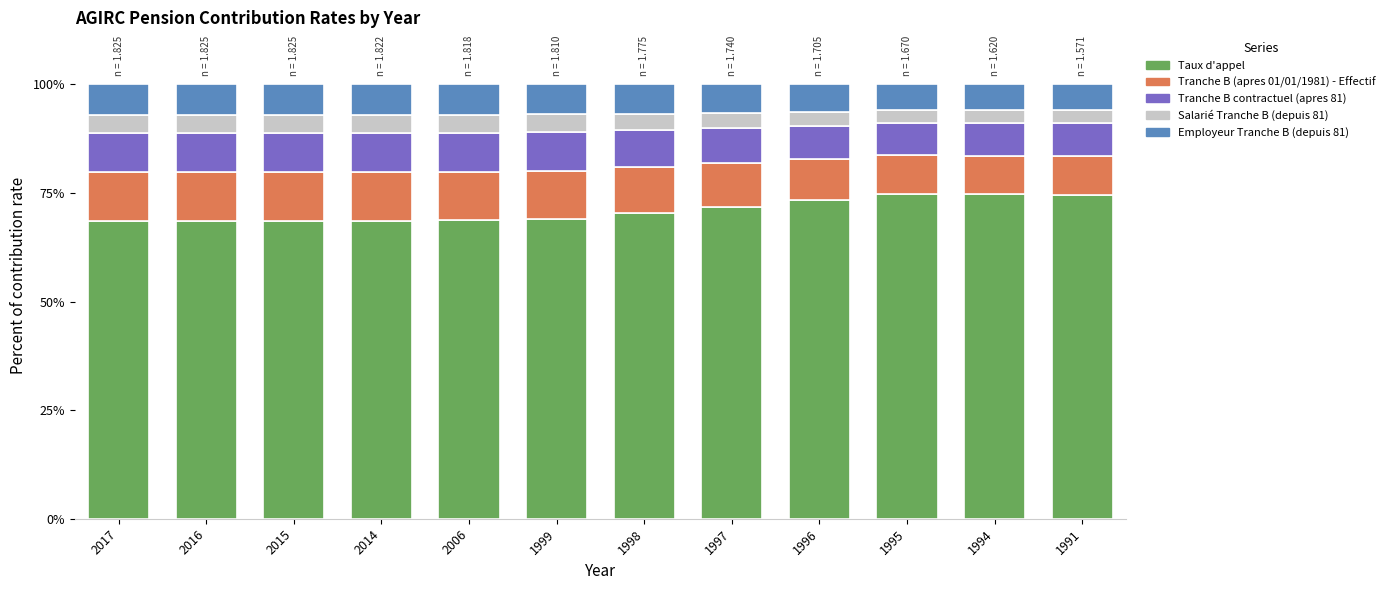

Which series has the largest total across all categories?

Taux d'appel